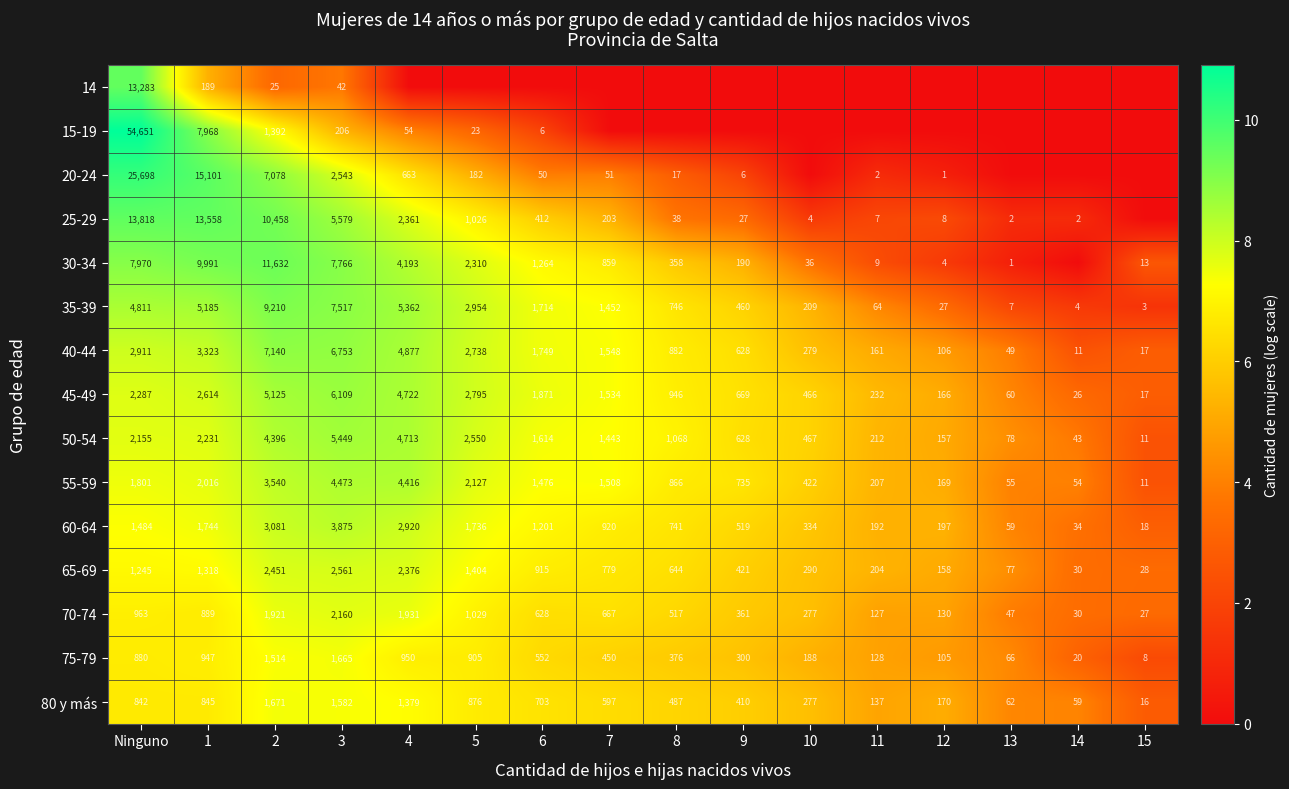

Where does the 80 y más series first go above 597?

Ninguno